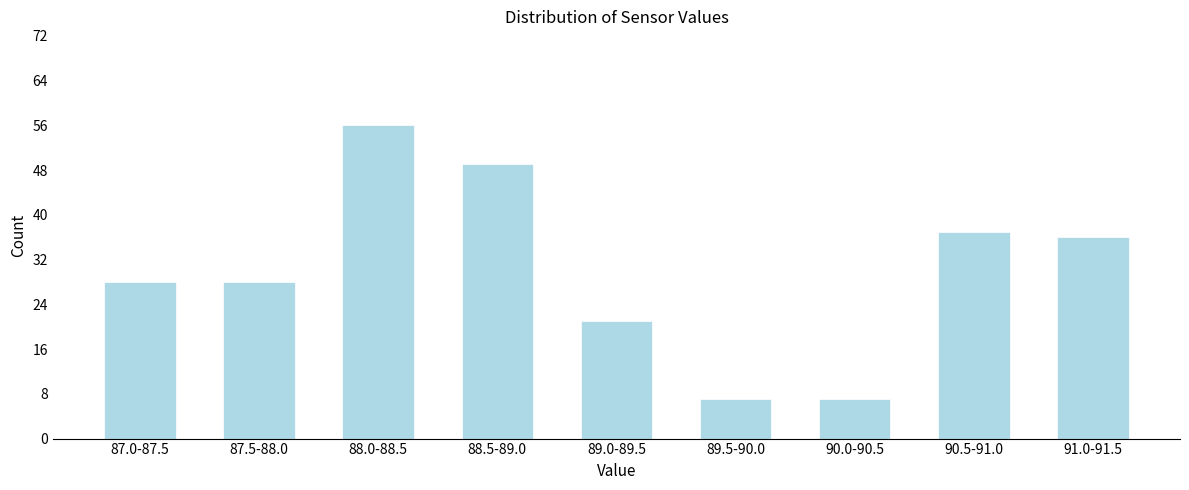

Reading right to left, extract all data points from this chart.

91.0-91.5=36	90.5-91.0=37	90.0-90.5=7	89.5-90.0=7	89.0-89.5=21	88.5-89.0=49	88.0-88.5=56	87.5-88.0=28	87.0-87.5=28